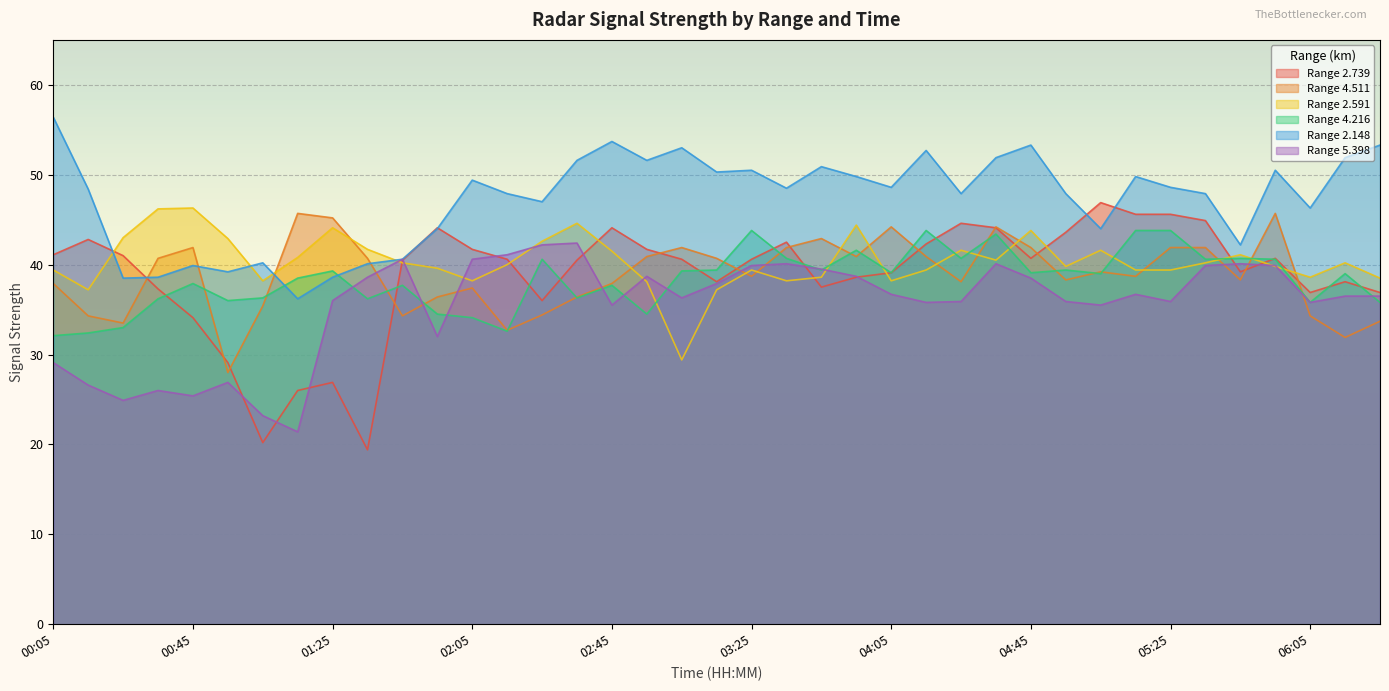

True or false: 4.511 and 2.591 intersect in this chart.

True